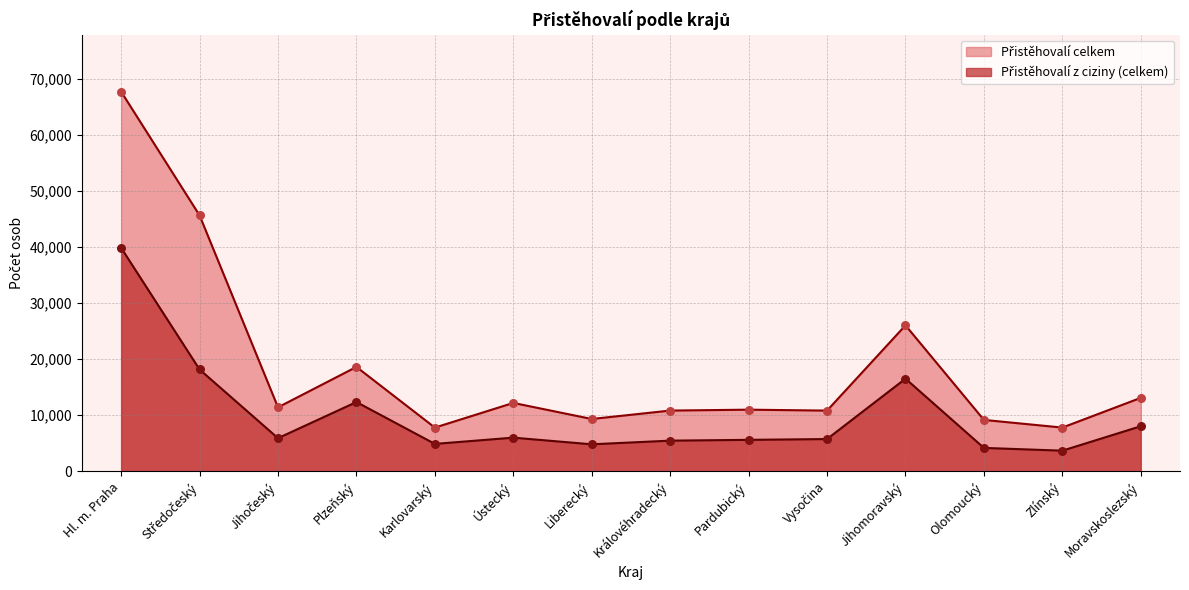

Which series has the largest total across all categories?

Přistěhovalí celkem